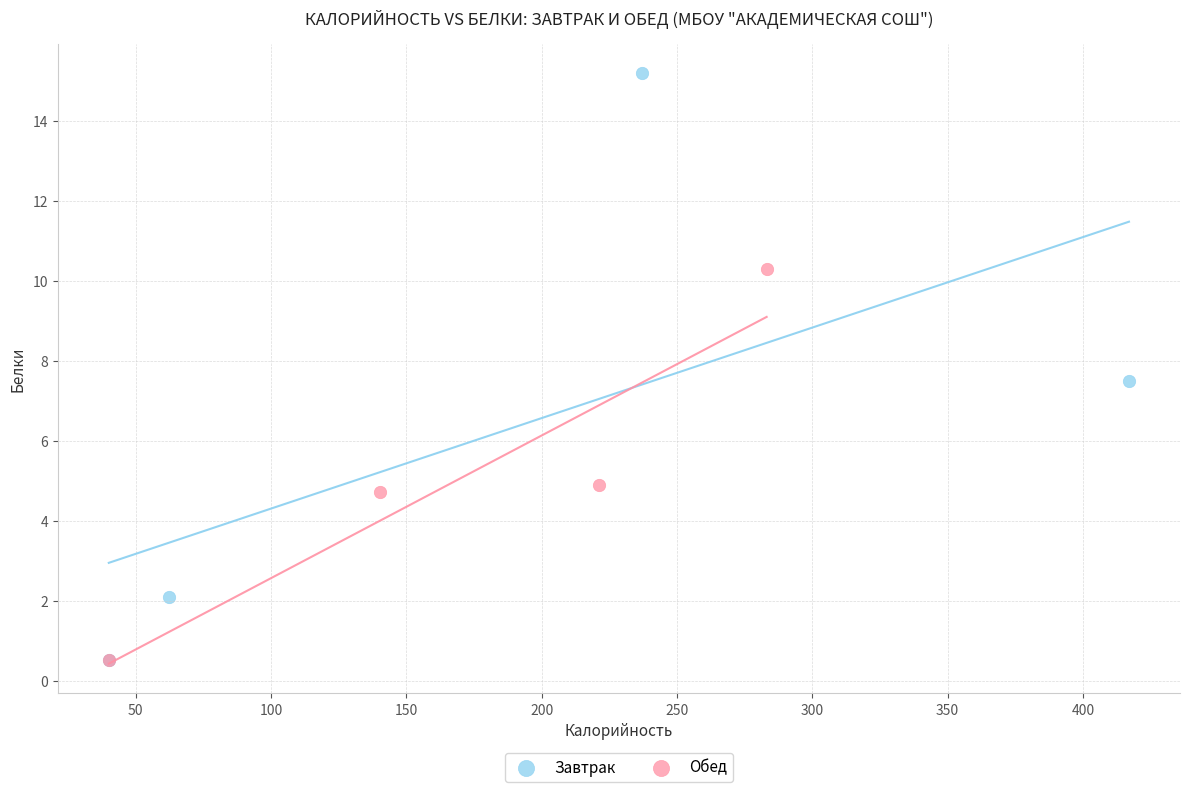

Which series reaches the maximum Y coordinate?

Завтрак